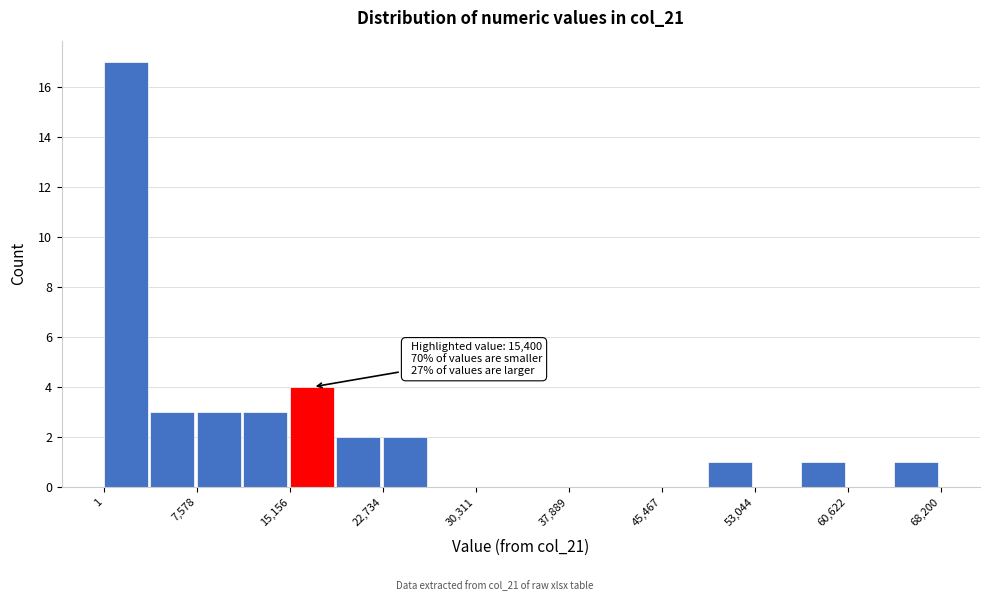

Around what value on the x-axis is the tallest bar? Give the approximate position of its centre, as read against the axis.

2000